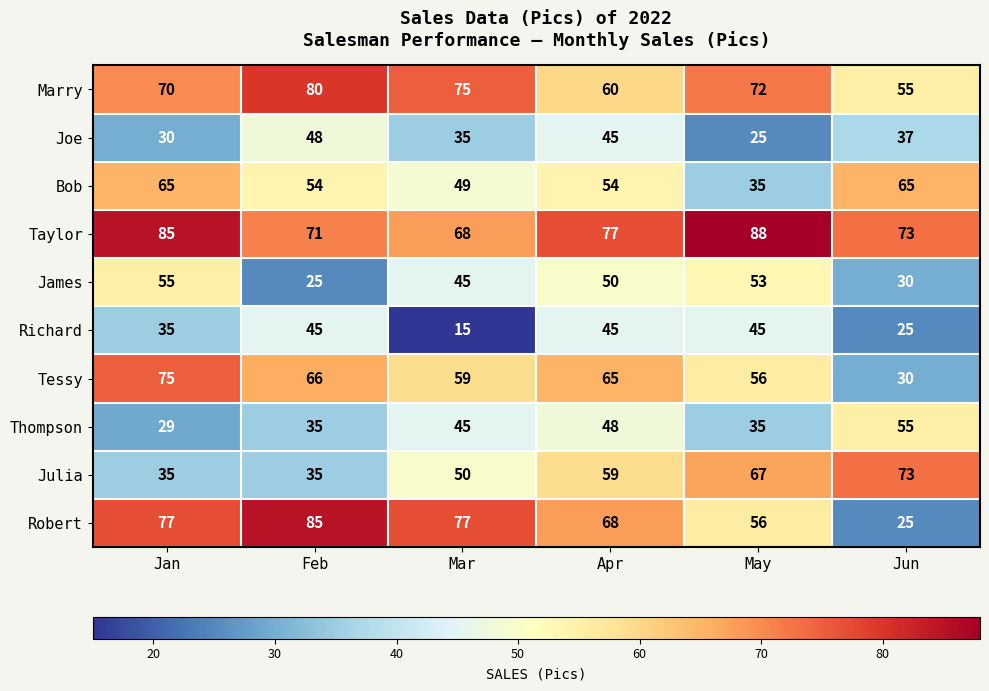

How many categories are shown in the chart?

6